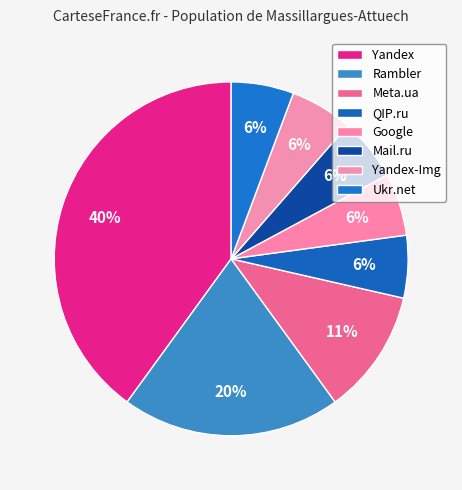

The Yandex slice represents 40% of the pie. True or false?

True